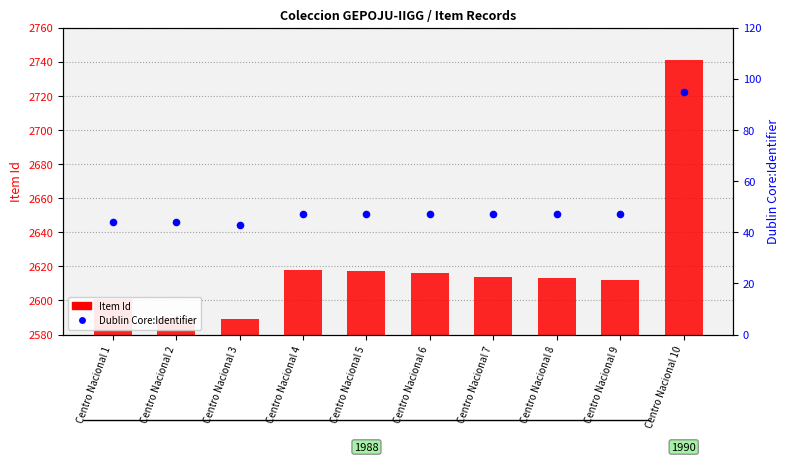

Which series has the largest total across all categories?

Item Id